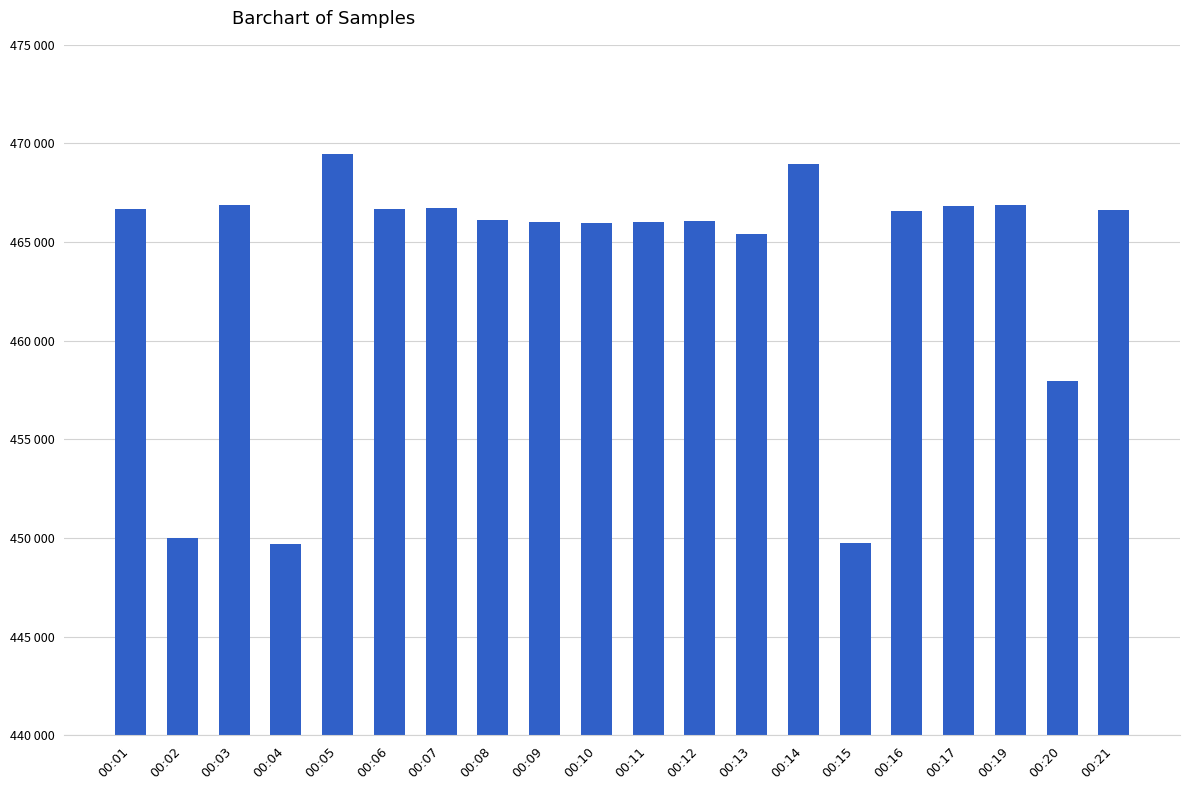

Reading left to right, list all the values displayed in this chart.

466680	450029	466906	449725	469477	466686	466716	466104	466036	465985	466000	466087	465415	468985	449743	466587	466856	466880	457948	466621